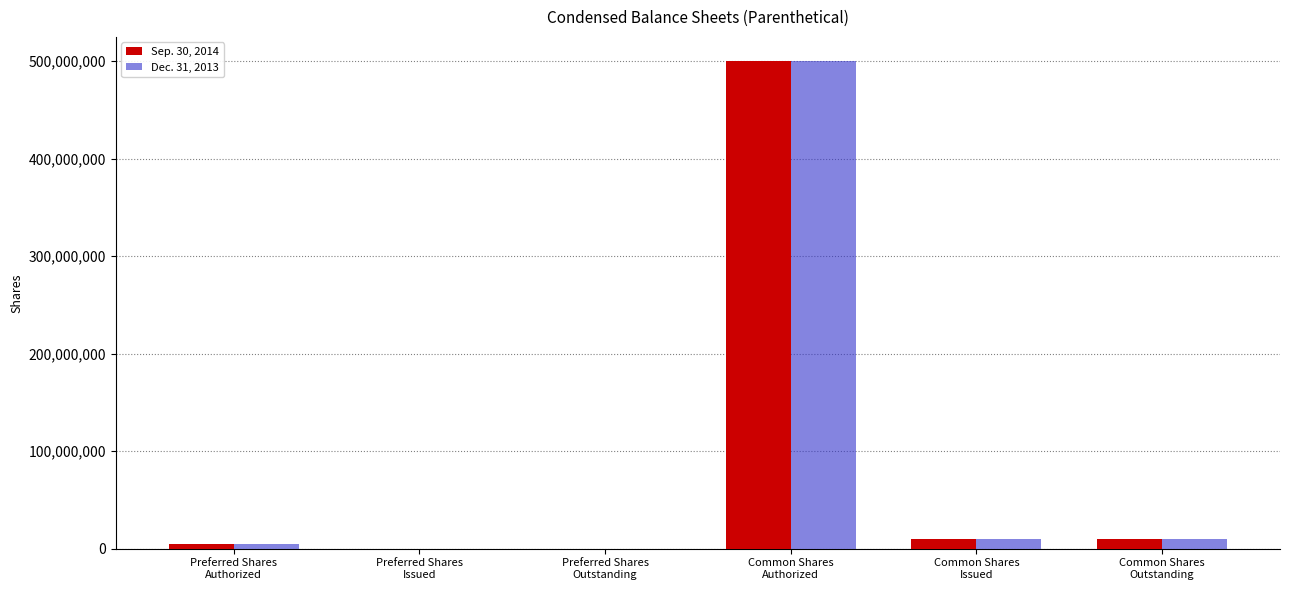

How many groups of bars are there?

6